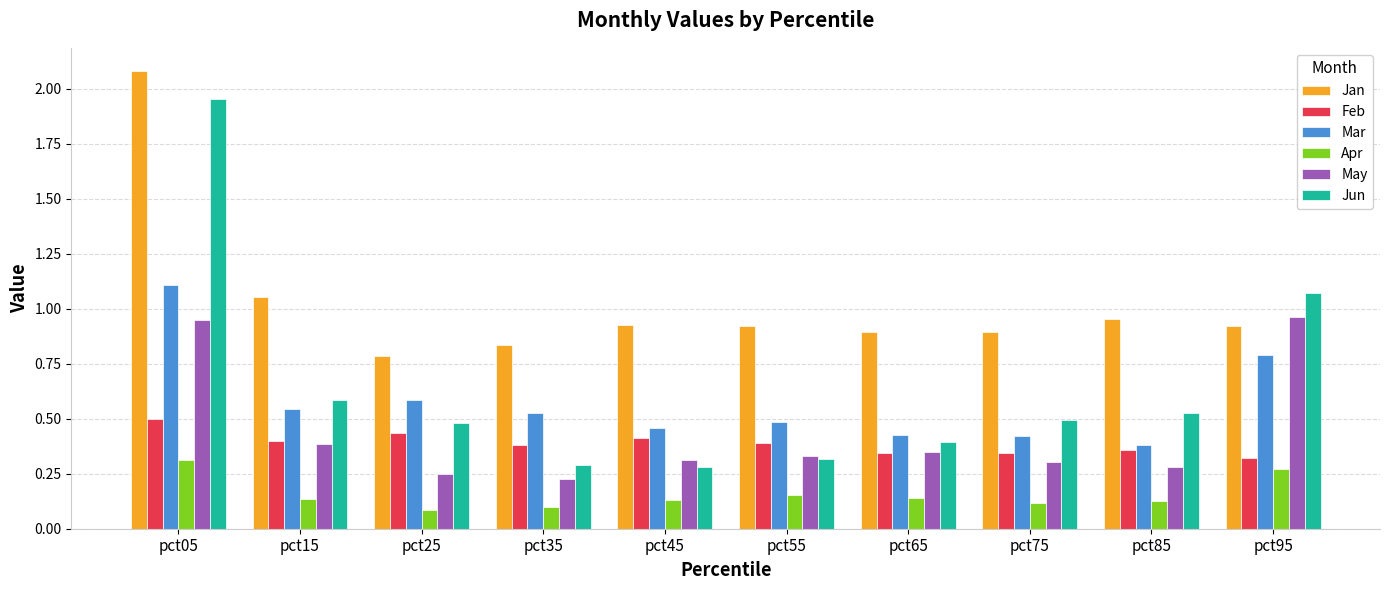

What is the maximum value shown in the chart?

2.1